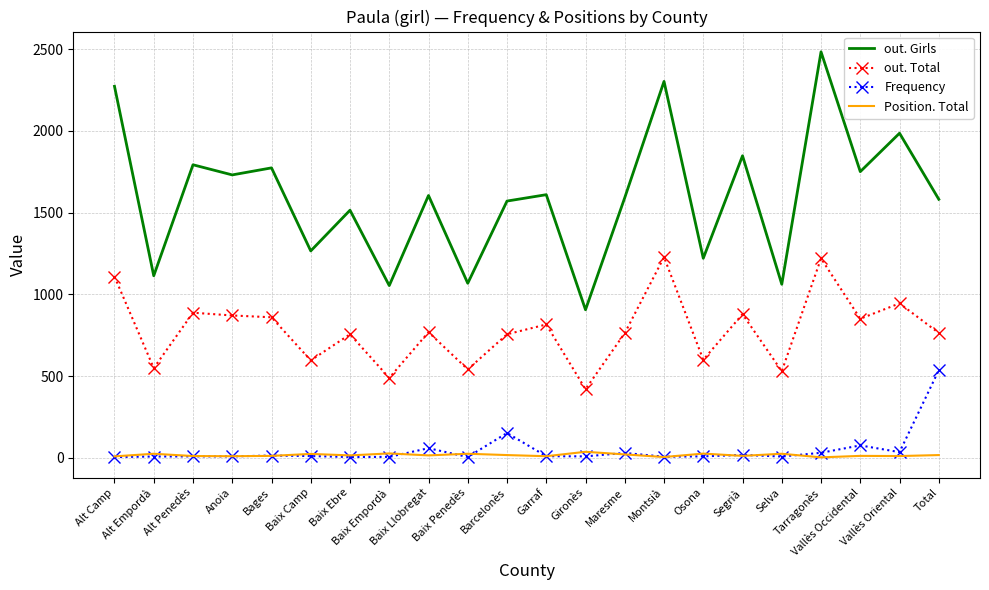

Which series has the largest range (max minus min)?

out. Girls